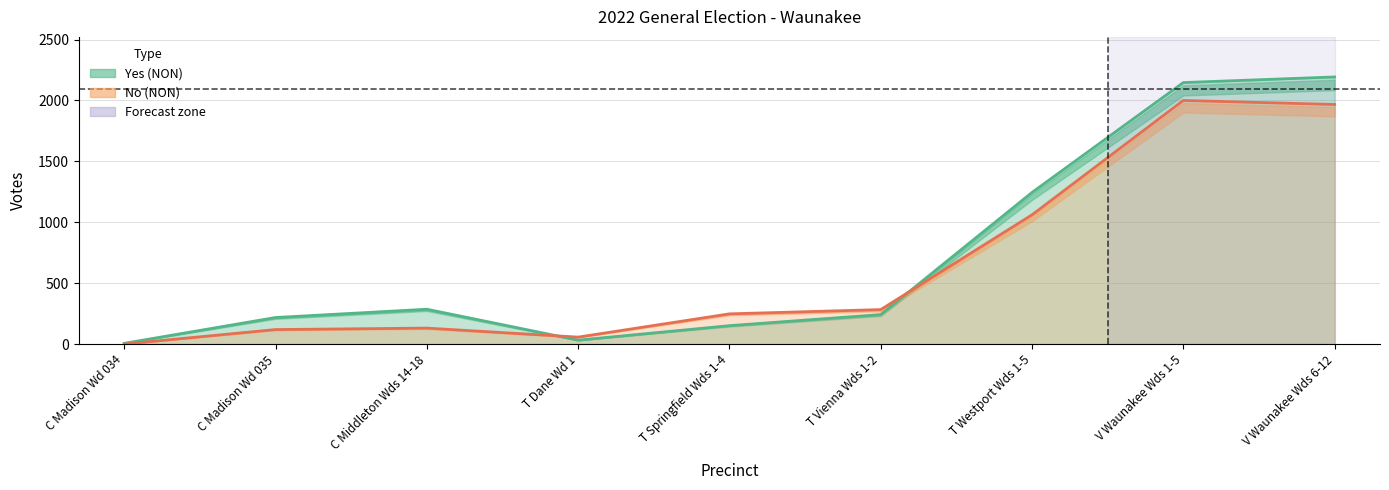

Reading left to right, list all the values displayed in this chart.

Yes (NON): 6	218	286	32	151	242	1245	2147	2193
No (NON): 0	119	131	57	248	283	1061	2000	1967